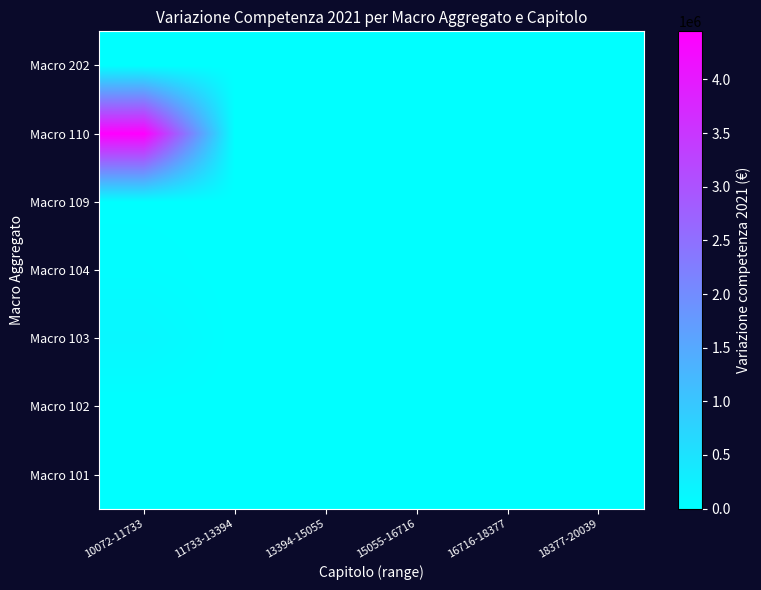

Between 11733-13394 and 13394-15055, which is larger?

11733-13394